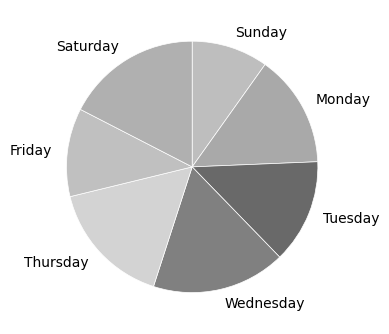

Does any single category account for the majority?

No